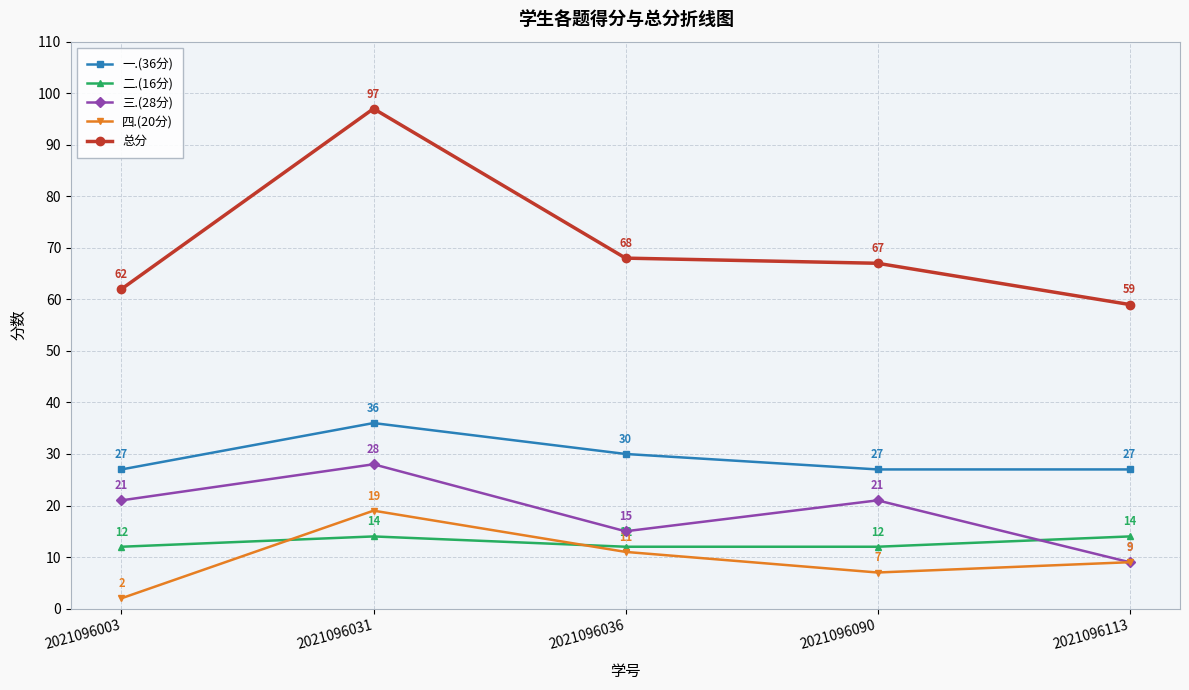

What is the maximum value shown in the chart?

97